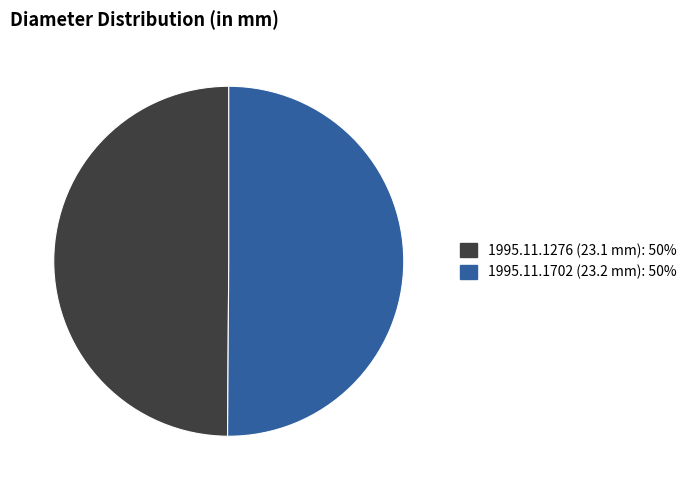

How many segments does this pie chart have?

2